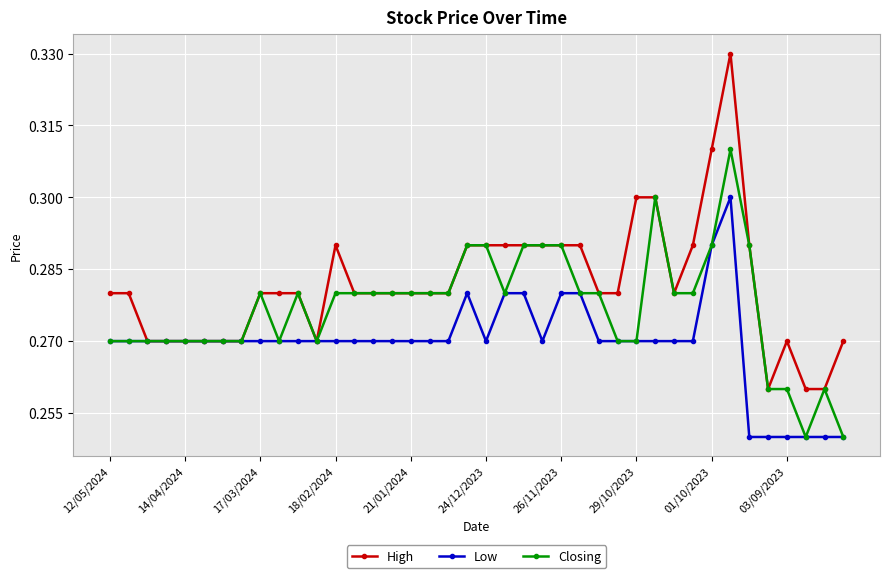

Which series has the largest total across all categories?

High